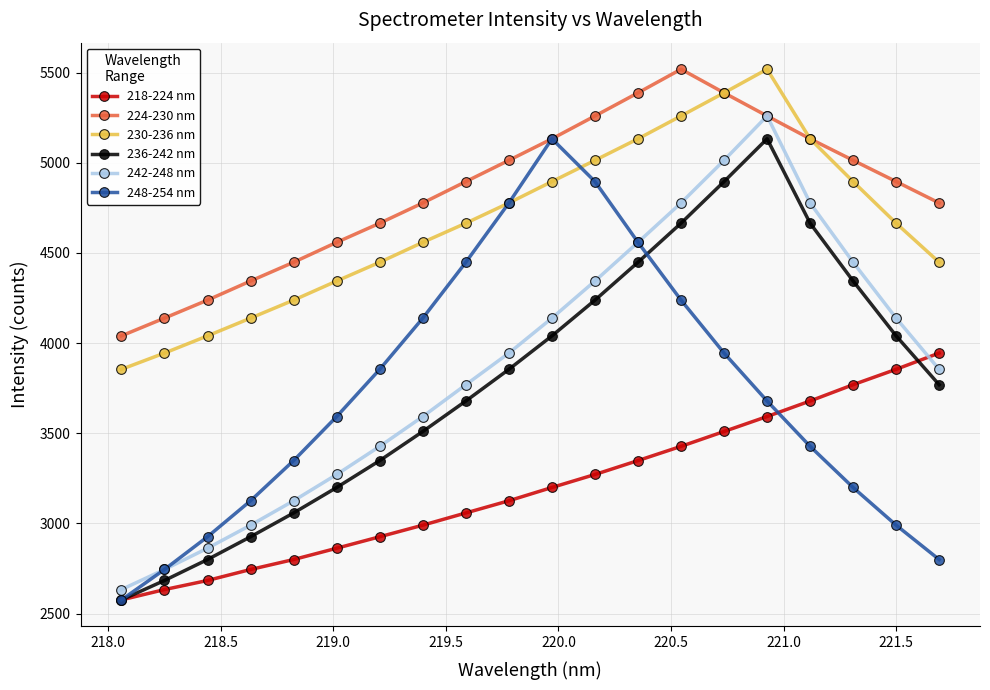

Which series has the widest spread of values?

242-248 nm